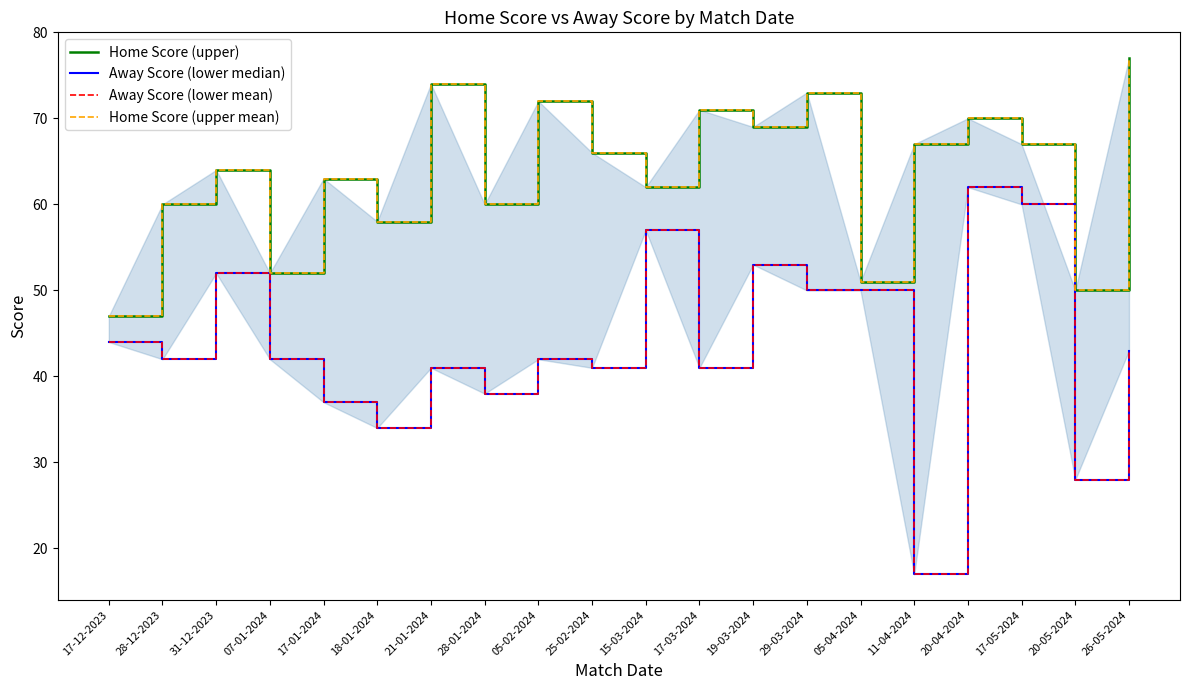

Is it true that Away Score (lower mean) equals 41 at 21-01-2024?

True